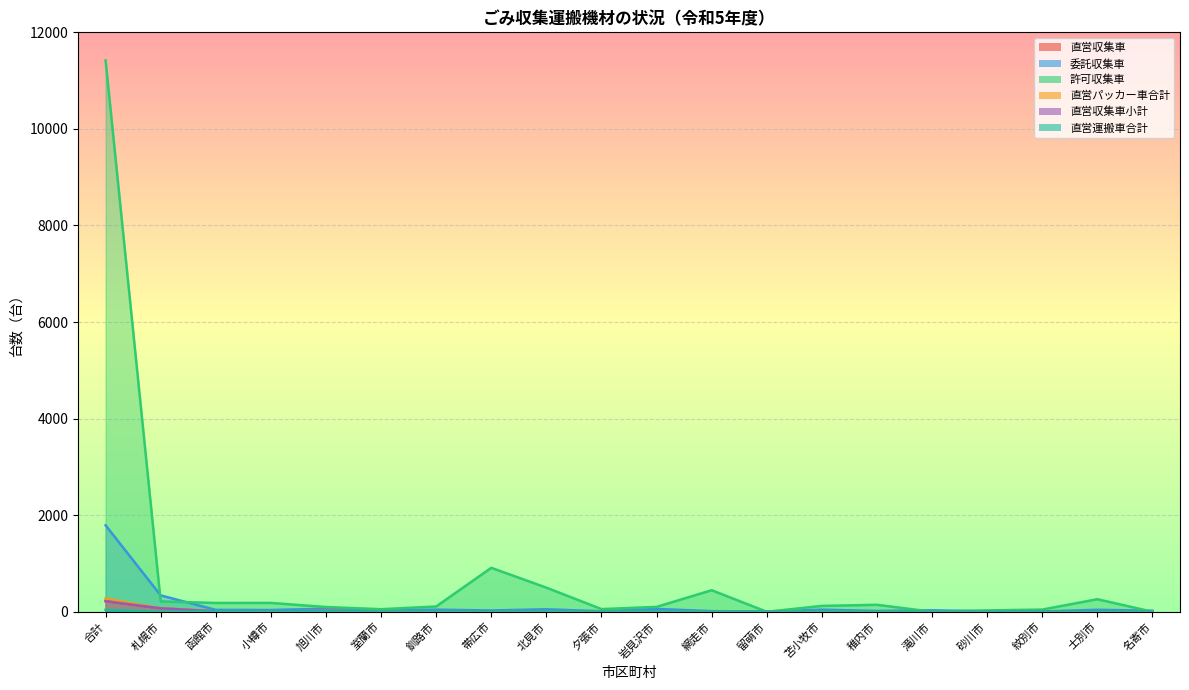

What is the label of the 20th point from the right?

合計